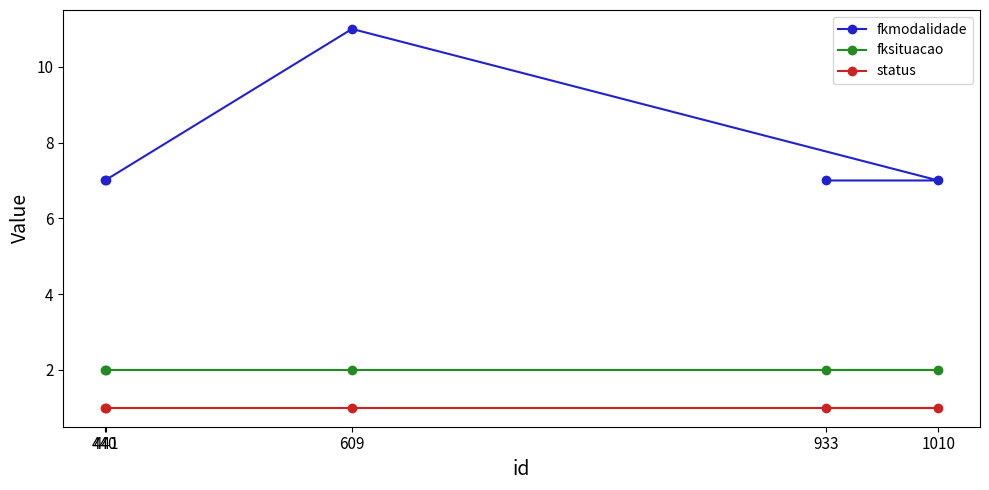

List the series in order of their peak value, lowest first.

status, fksituacao, fkmodalidade